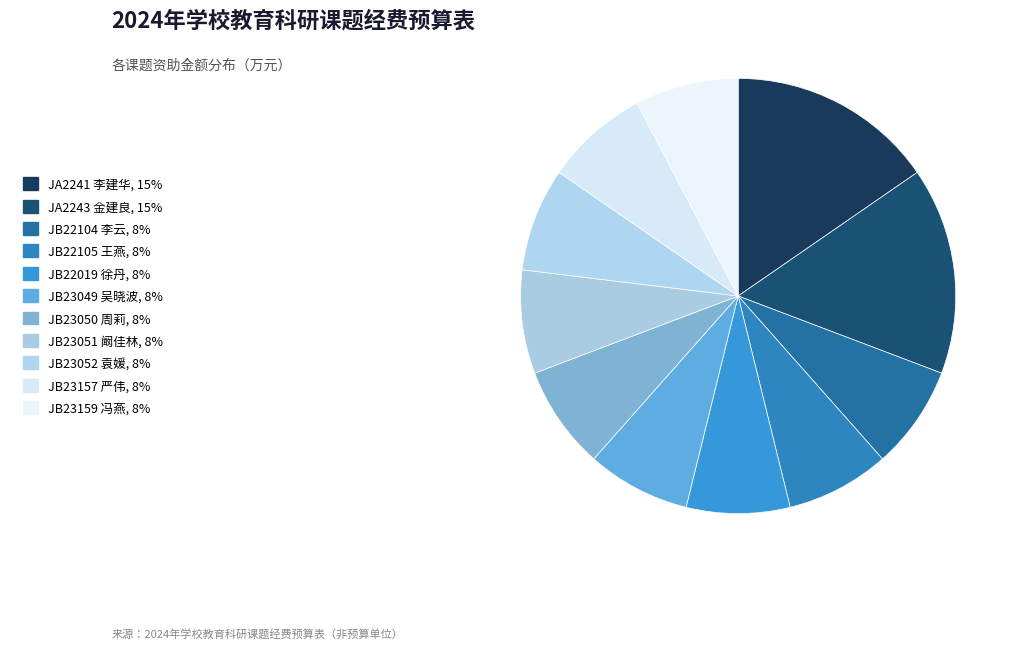

Combined, do JA2241 李建华 and JB23050 周莉 account for over 50%?

No